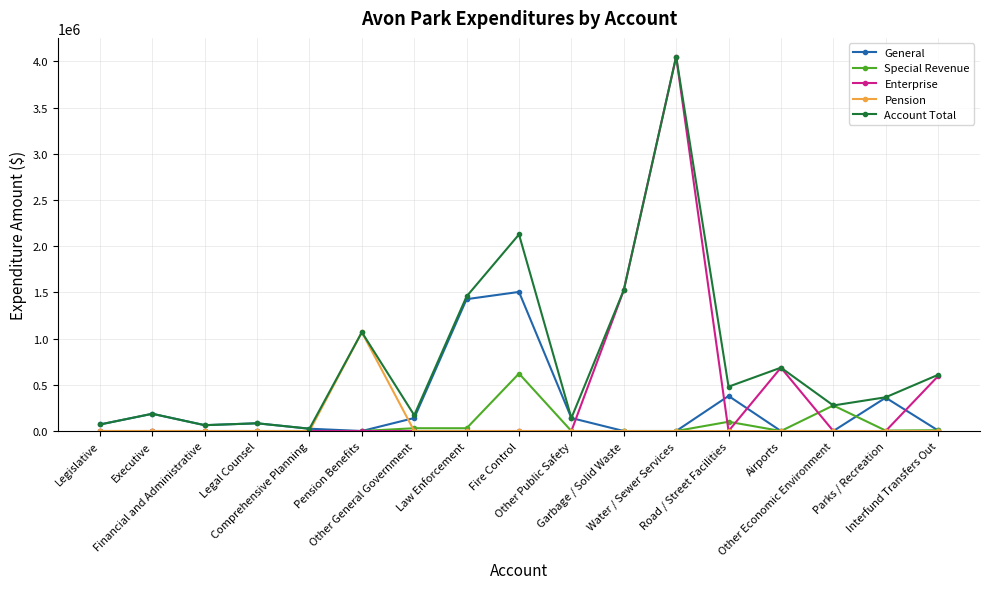

In General, how many points are higher than both neighbors (excluding endpoints)?

5